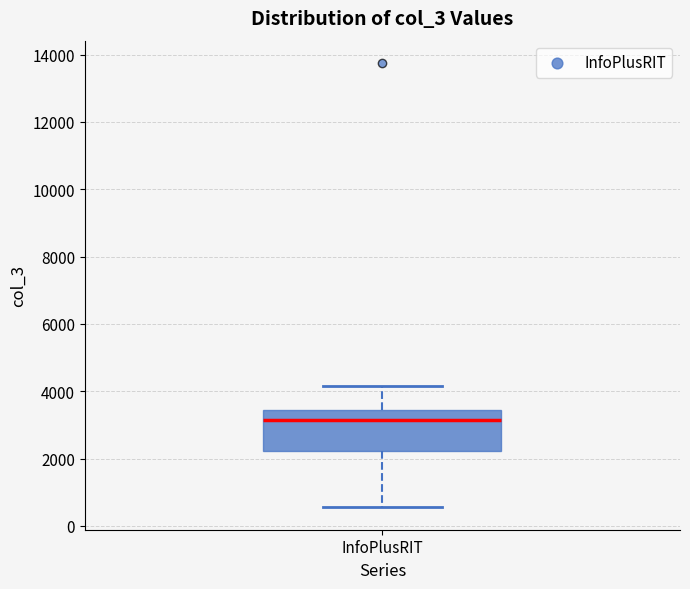

Transcribe this box plot: give where the median line is, the range the box spans, and where the two whiskers end, as read against the y-axis. The values are not printed on the chart, so give them approximately, as read against the axis.

median 3200, box 2200 to 3400, whiskers 600 to 4200